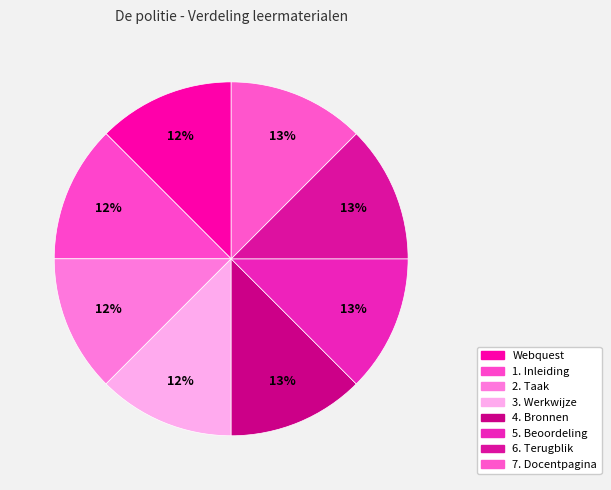

To the nearest percent, what percentage of the pie is 5. Beoordeling?

13%